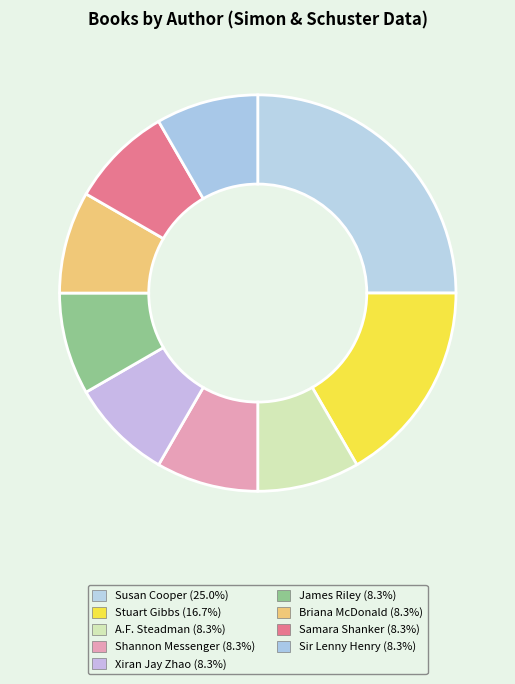

What is the smallest slice in the pie chart?

A.F. Steadman